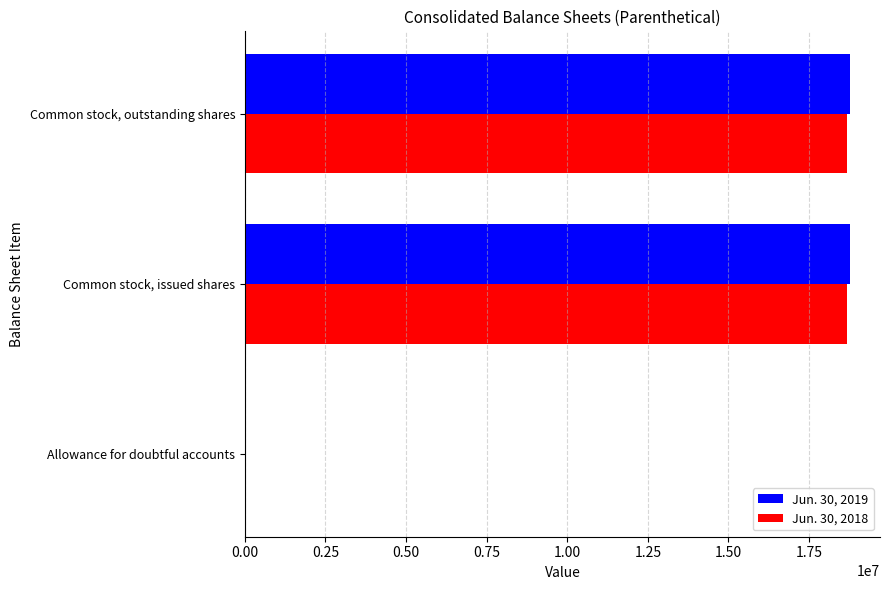

True or false: Jun. 30, 2018 has a value of 6456211 at Common stock, outstanding shares.

False